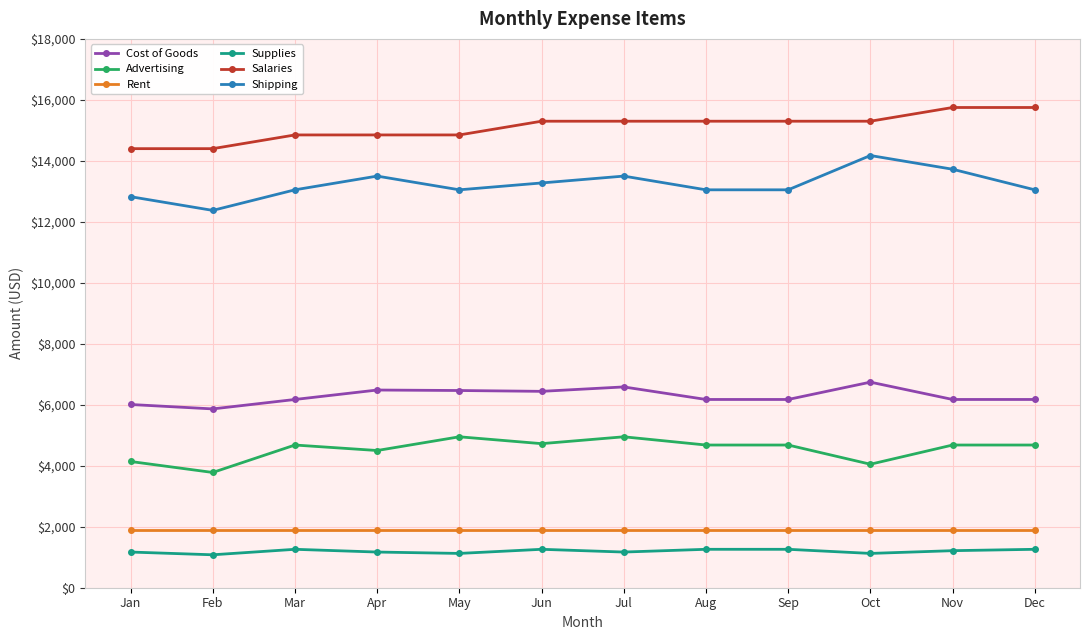

What is the spread (max minus min) of values at Jun?

14040.0